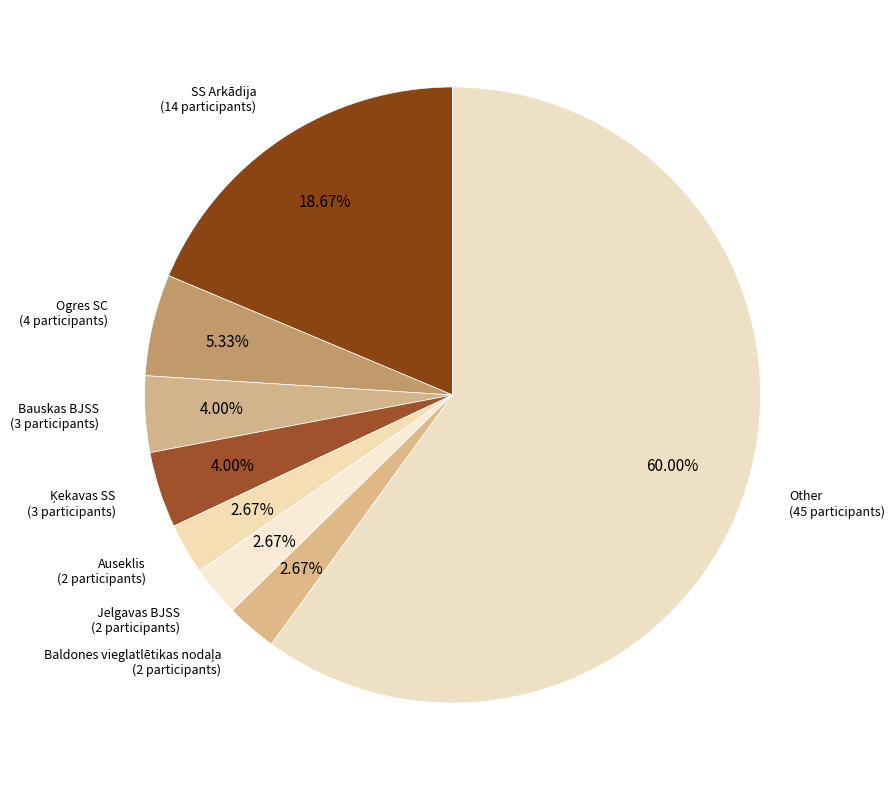

Count the number of slices in the pie.

8